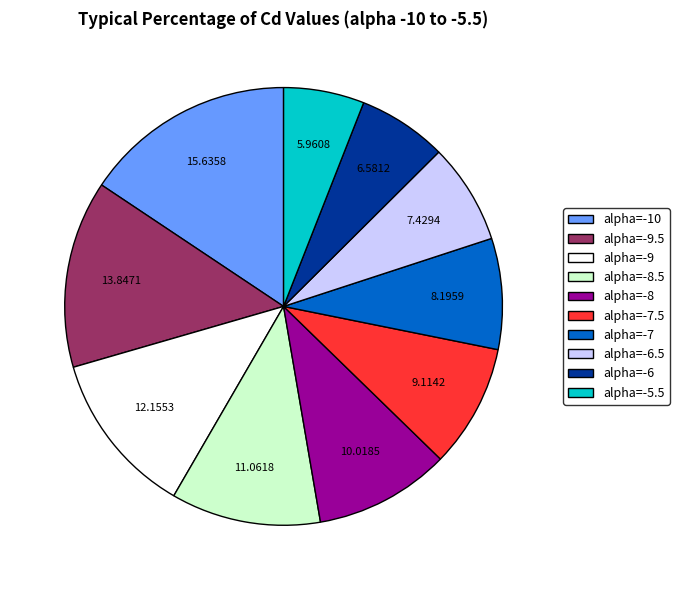

Which slice is the smallest?

alpha=-5.5